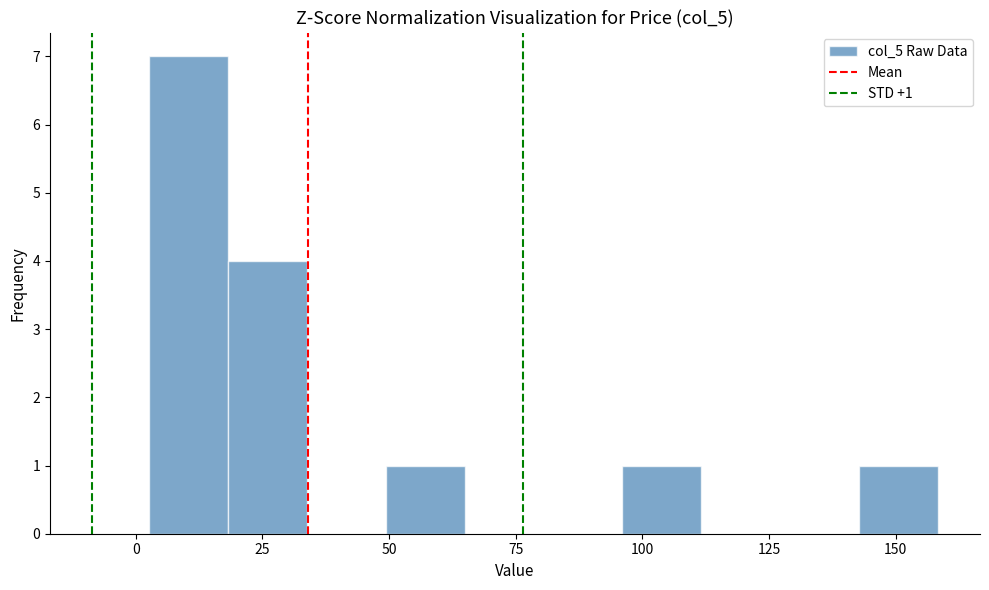

Around what value on the x-axis is the tallest bar? Give the approximate position of its centre, as read against the axis.

10